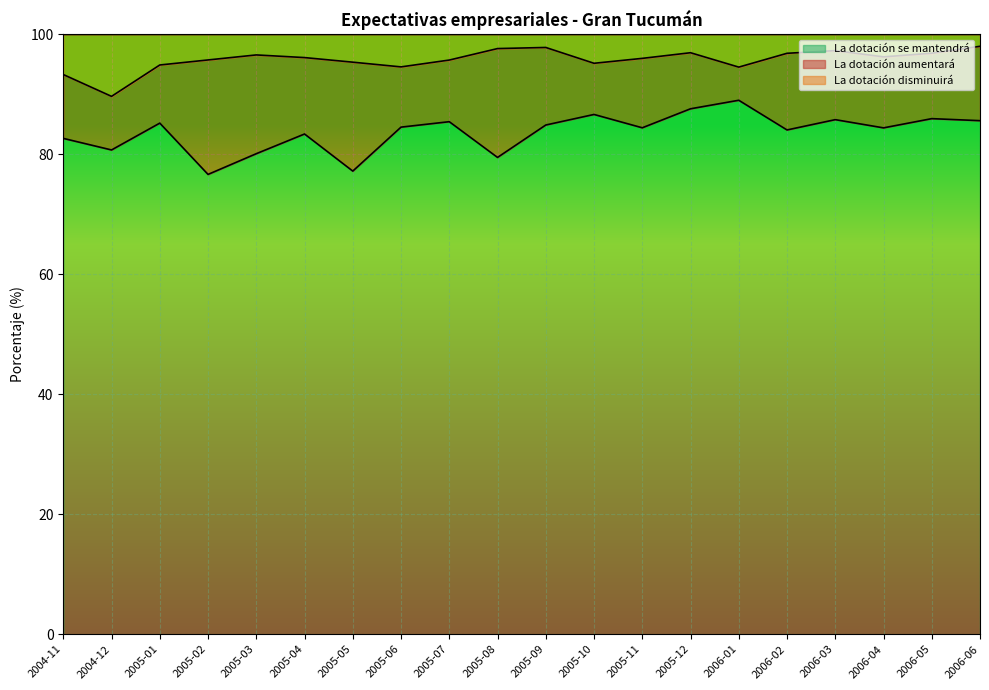

True or false: La dotación se mantendrá has more than 1 points higher than both neighbors.

True